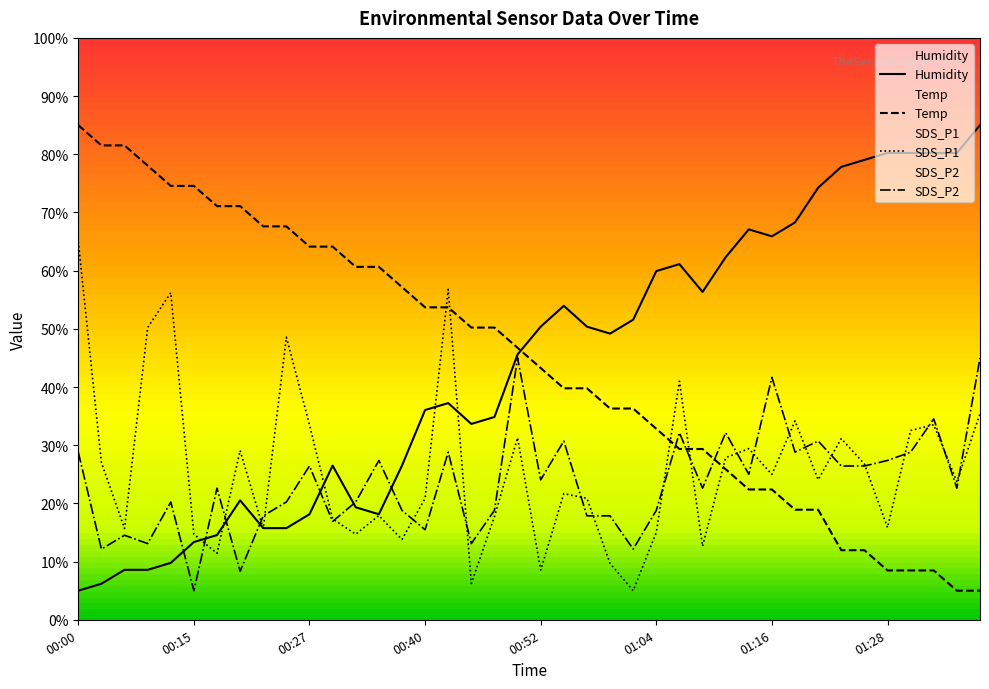

In SDS_P1, how many points are lower than both neighbors (excluding endpoints)?

13